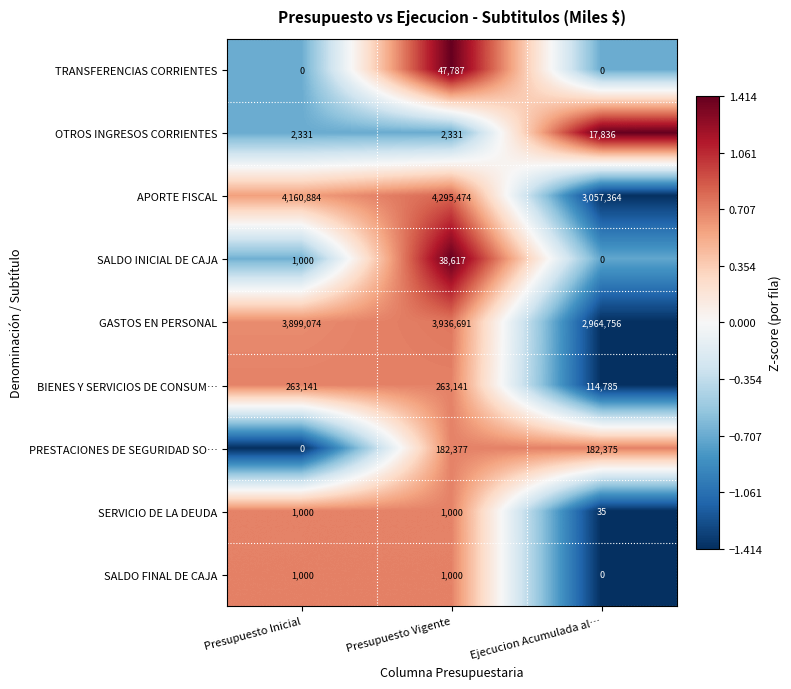

What is the difference between the maximum and minimum values in the SERVICIO DE LA DEUDA series?

965